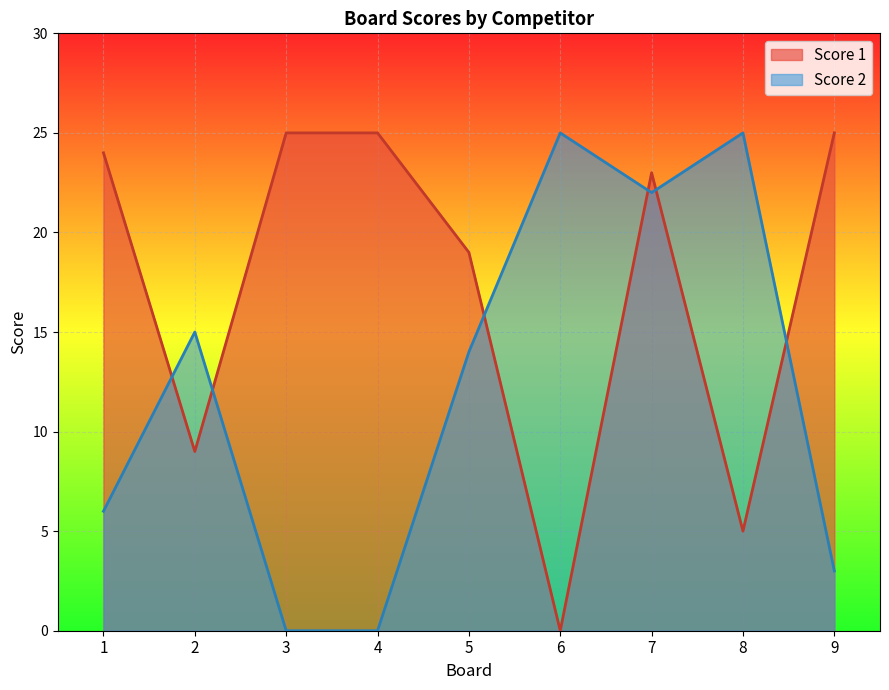

Reading right to left, extract all data points from this chart.

Score 1: 25	5	23	0	19	25	25	9	24
Score 2: 3	25	22	25	14	0	0	15	6